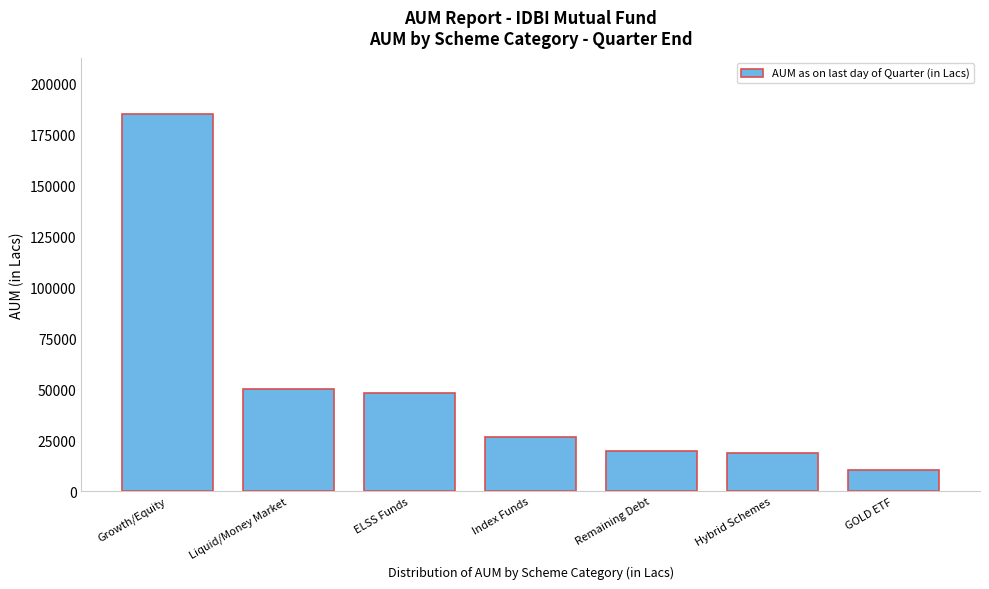

What is the value of the 6th bar from the left?

18858.6